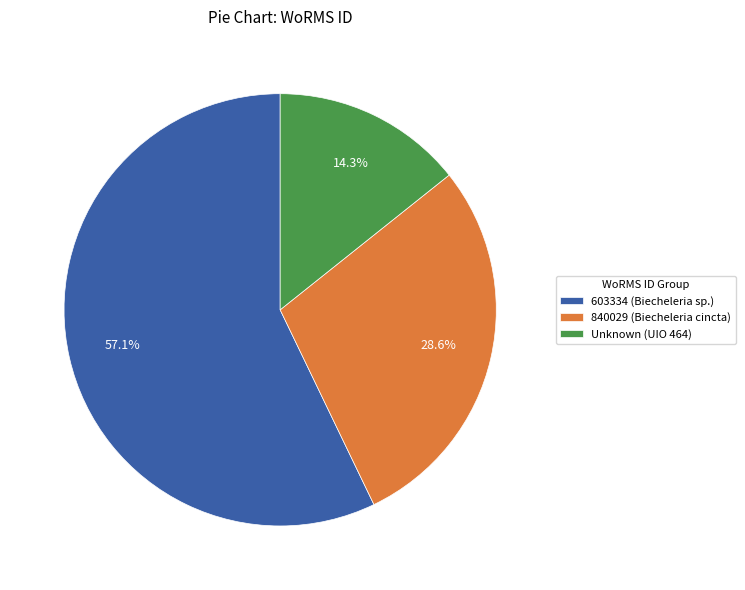

Which slice is the largest?

603334 (Biecheleria sp.)